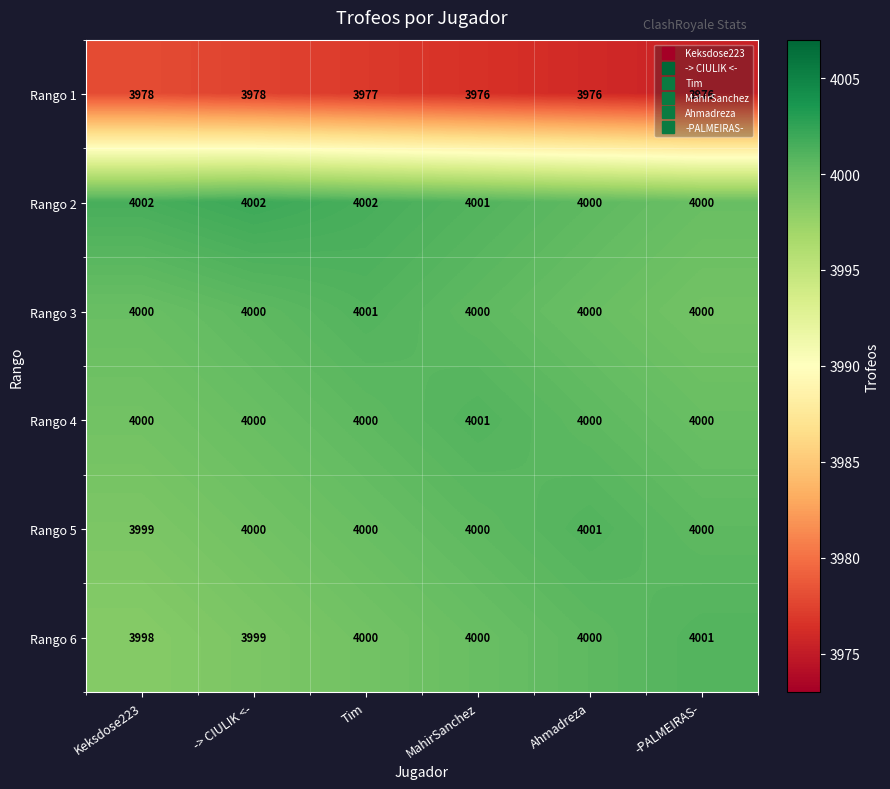

The value of Rango 4 at MahirSanchez is 1638. True or false?

False